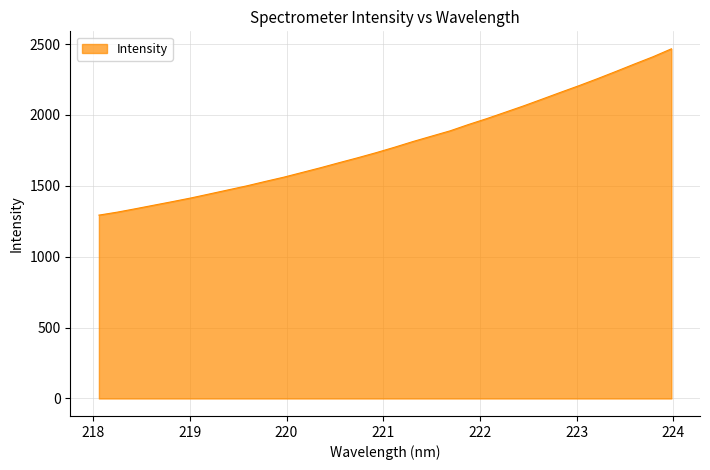

What is the maximum value shown in the chart?

2466.1